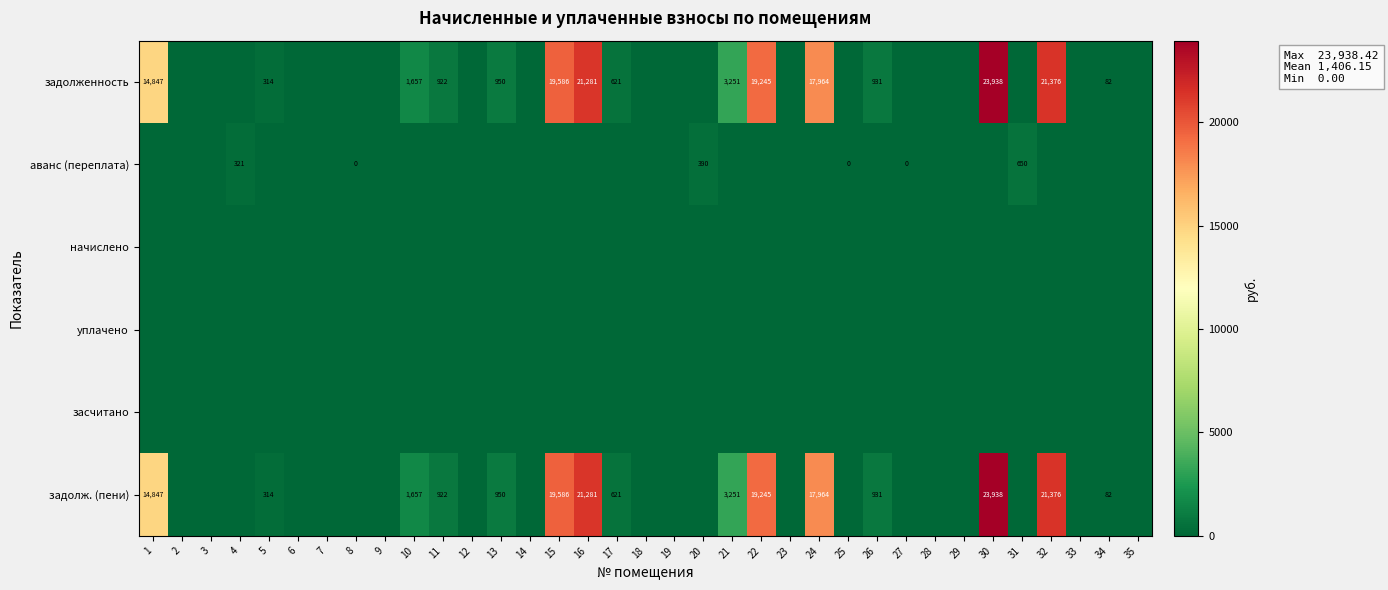

How many series are shown in this chart?

6